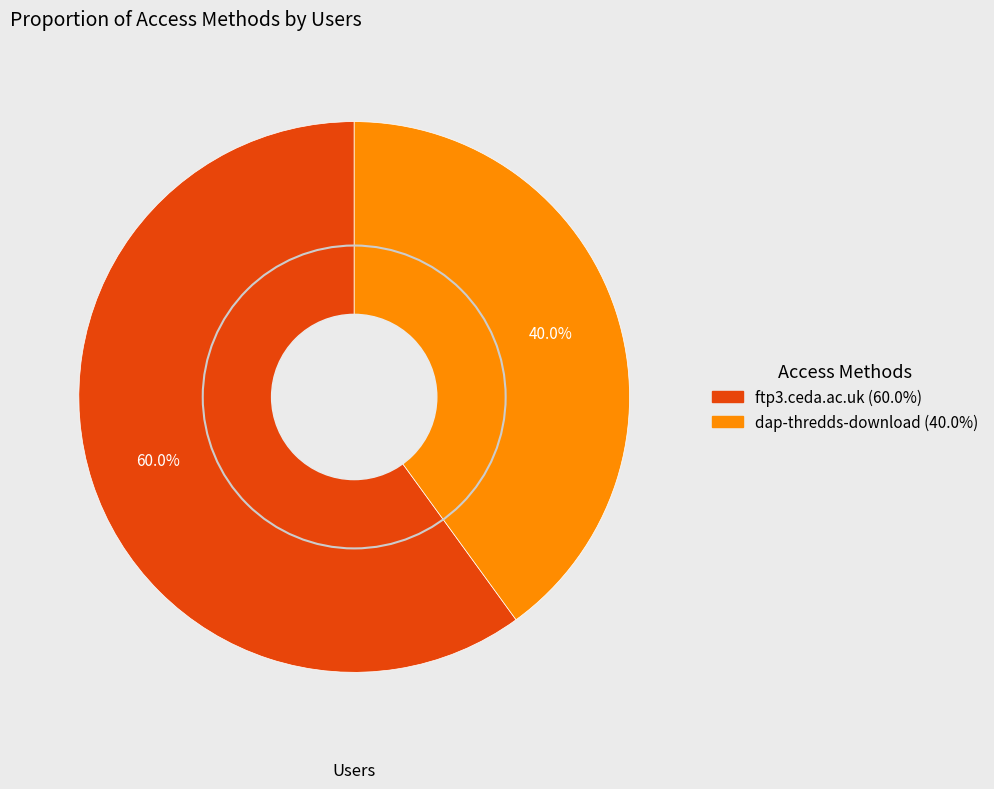

To the nearest percent, what is the difference between the largest and smallest slice percentages?

20%